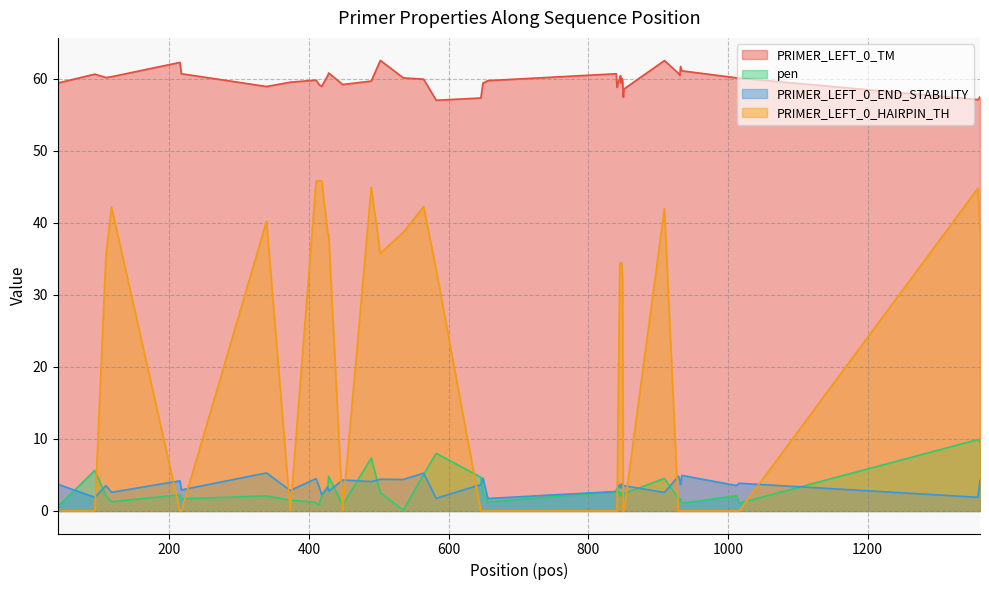

Rank the series at 850 from lowest to highest value.

PRIMER_LEFT_0_HAIRPIN_TH, pen, PRIMER_LEFT_0_END_STABILITY, PRIMER_LEFT_0_TM